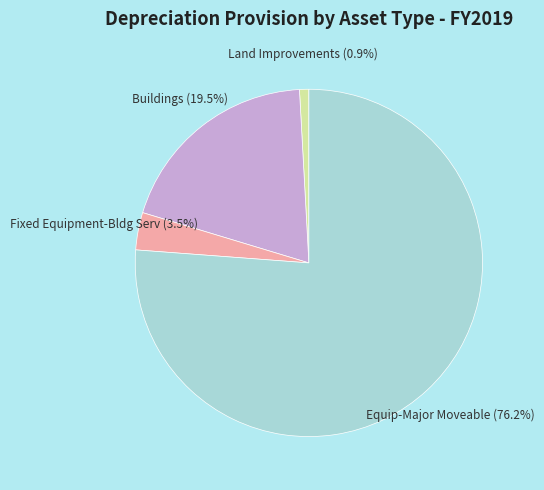

Combined, do Land Improvements (0.9%) and Buildings (19.5%) account for over 50%?

No